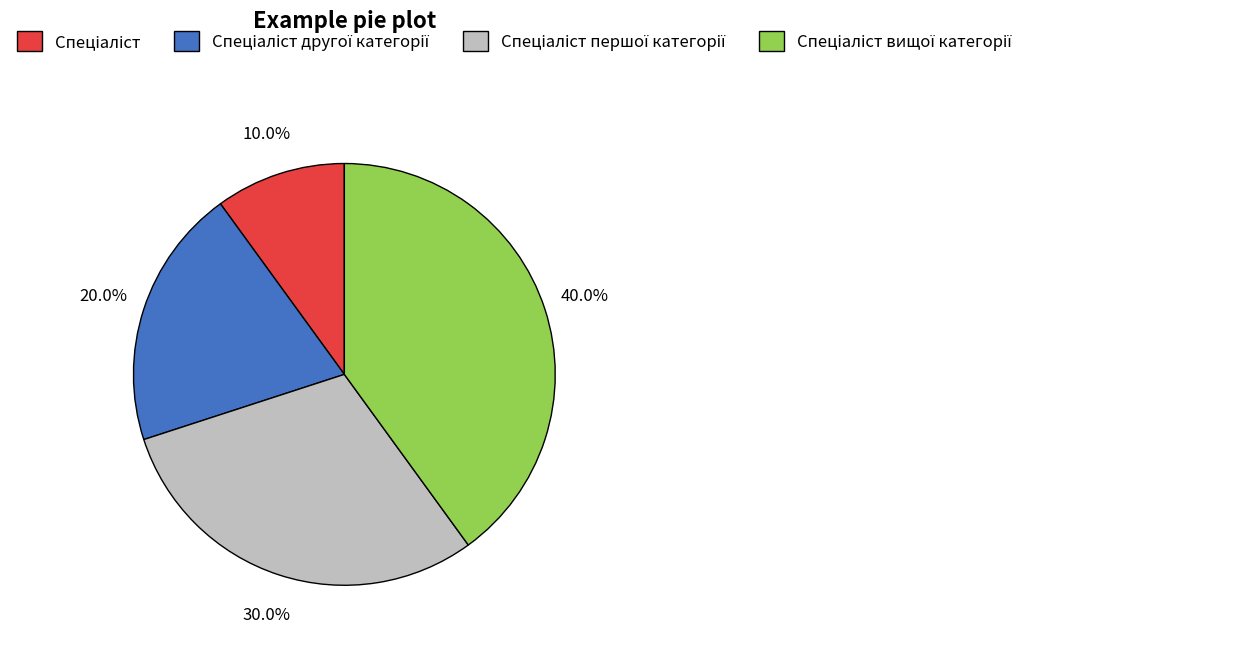

To the nearest percent, what is the difference between the largest and smallest slice percentages?

30%